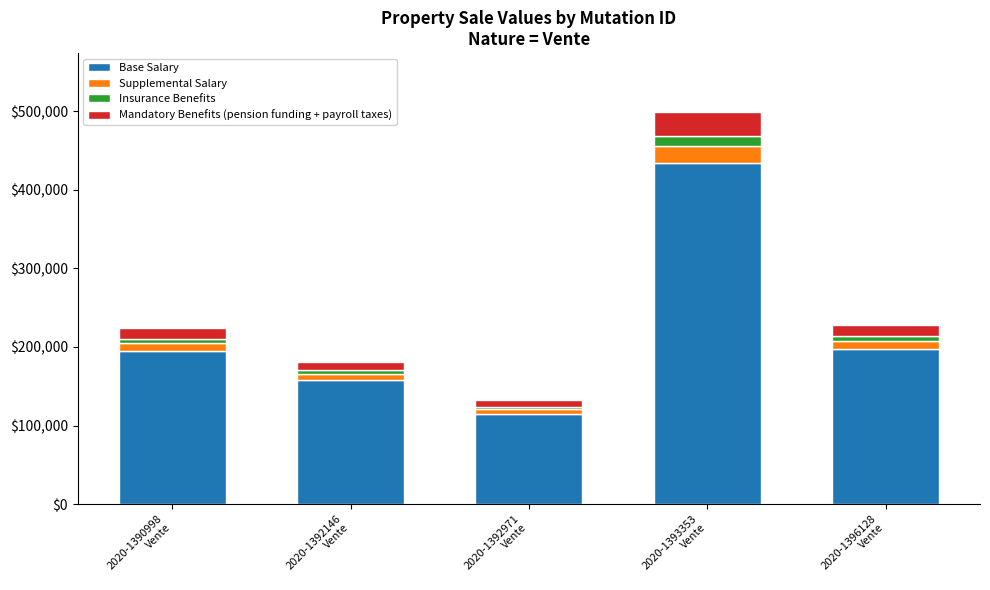

Reading right to left, what are the values for Base Salary?

197900.0	433980.0	114671.0	157700.0	195000.0